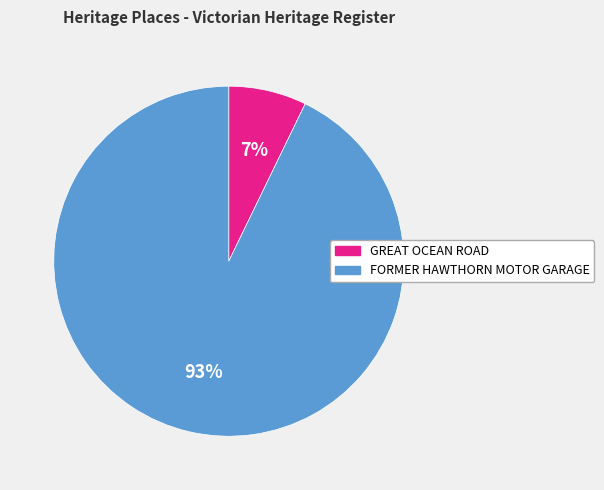

What percentage is the GREAT OCEAN ROAD slice, to the nearest percent?

7%